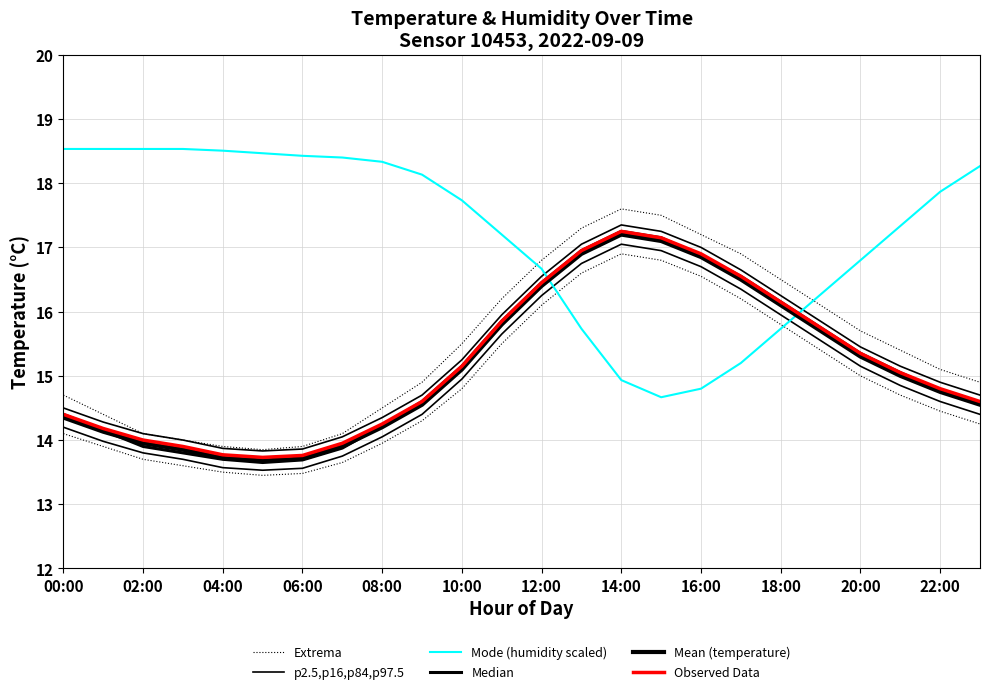

How many lines are shown in the chart?

6